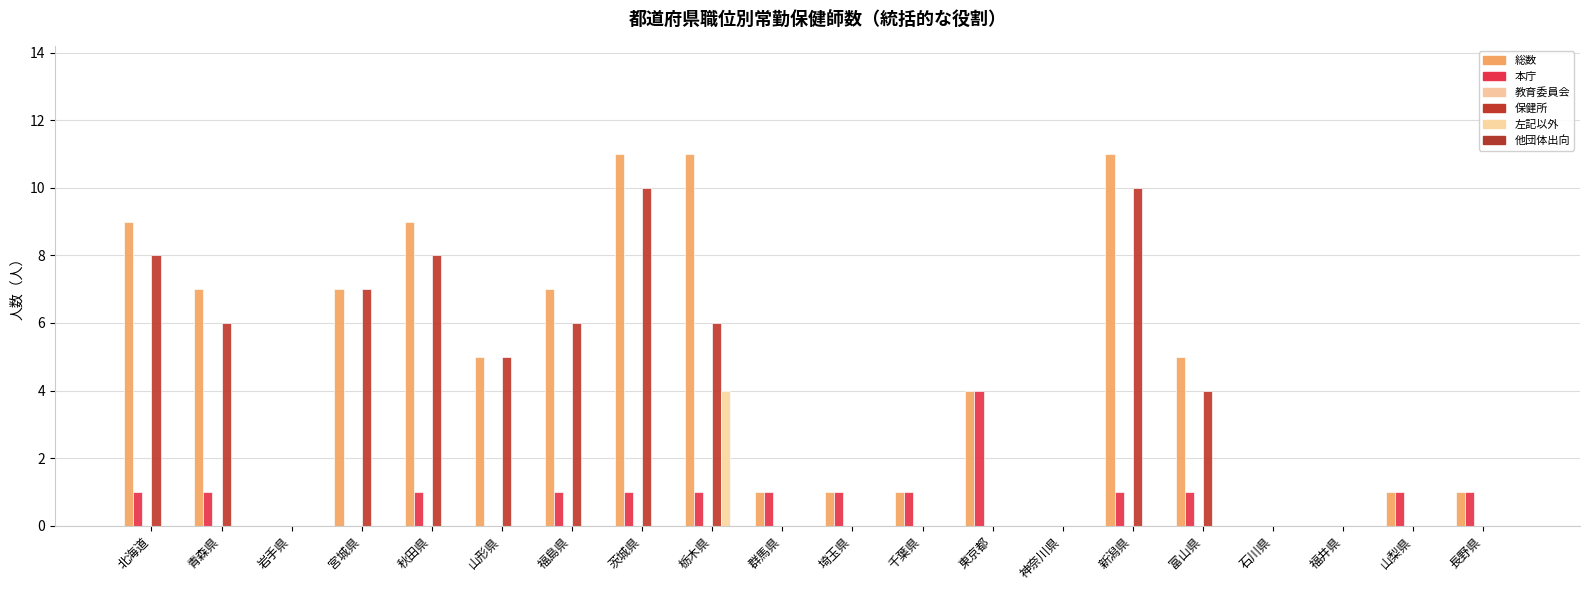

Are the bars grouped side by side (vs. stacked)?

Yes